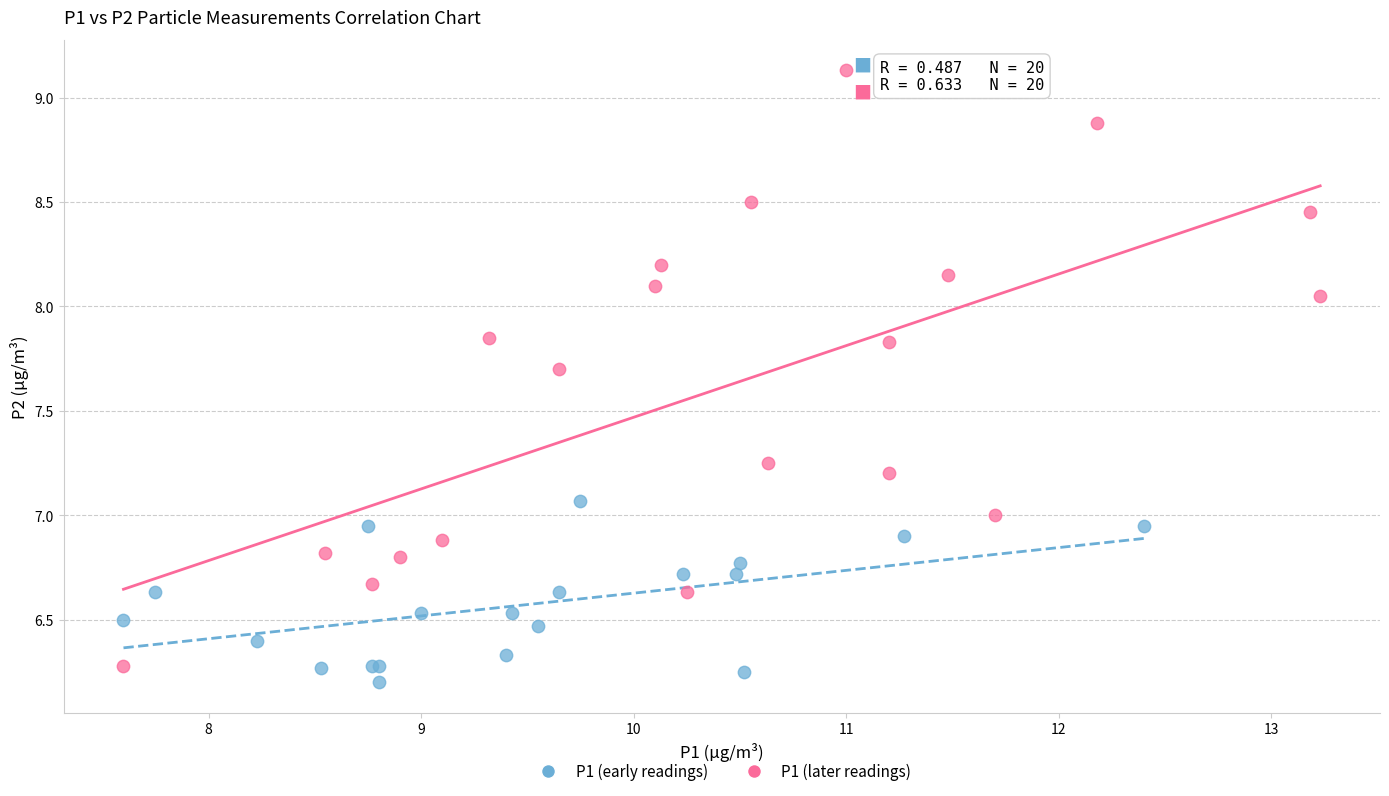

Which series has the largest Y range (max minus min)?

P1 (later readings)